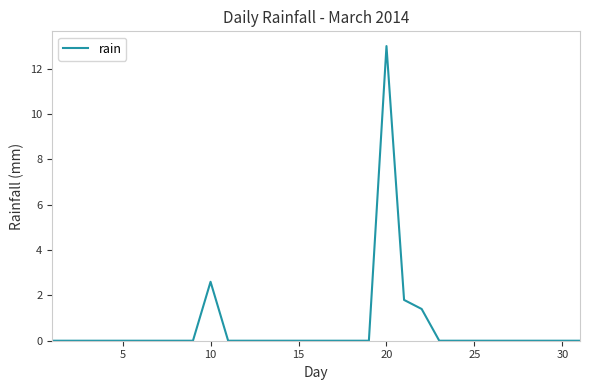

How many lines are shown in the chart?

1